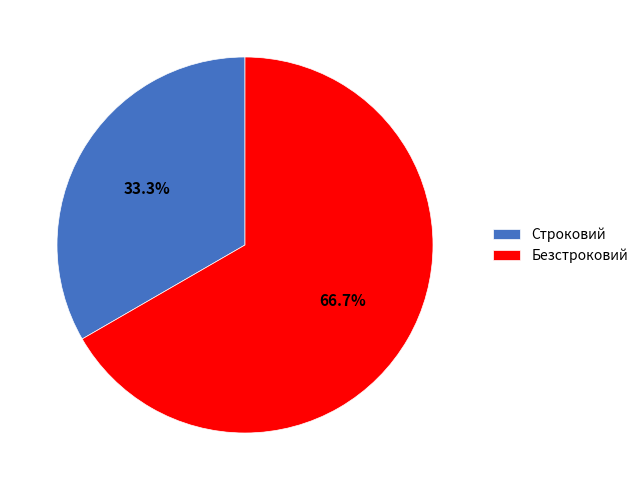

What percentage do Безстроковий and Строковий together represent?

100.0%